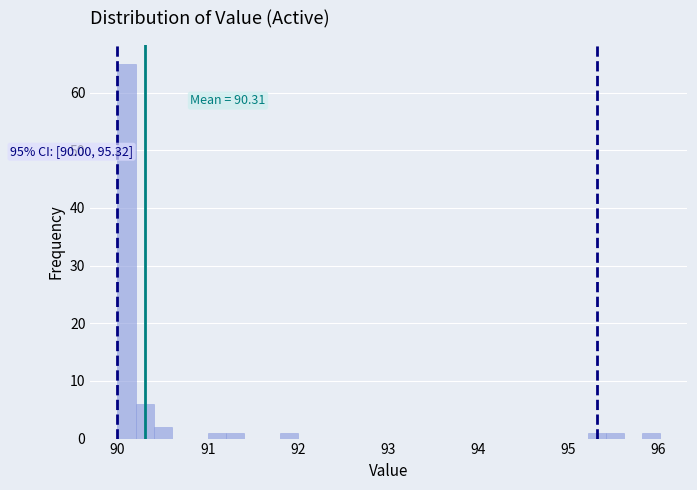

Read against the x-axis, roughly where is the centre of the tallest bar?

90.1